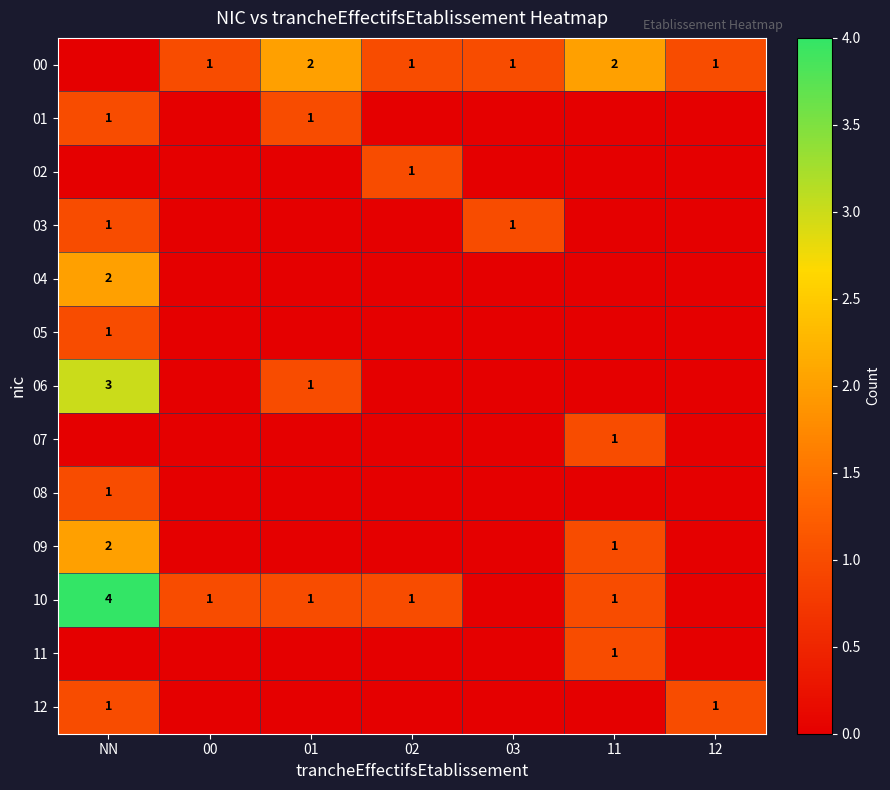

Is it true that 01 equals 1 at NN?

True